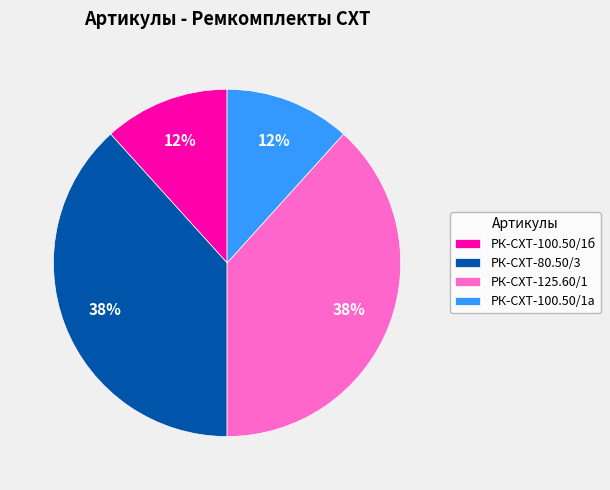

Is it true that РК-СХТ-125.60/1 is 25% of the pie?

False